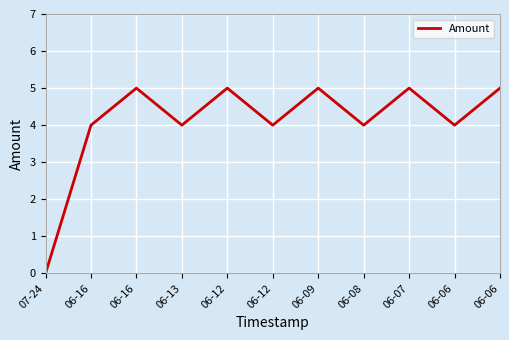

The value at 06-07 is 2. True or false?

False